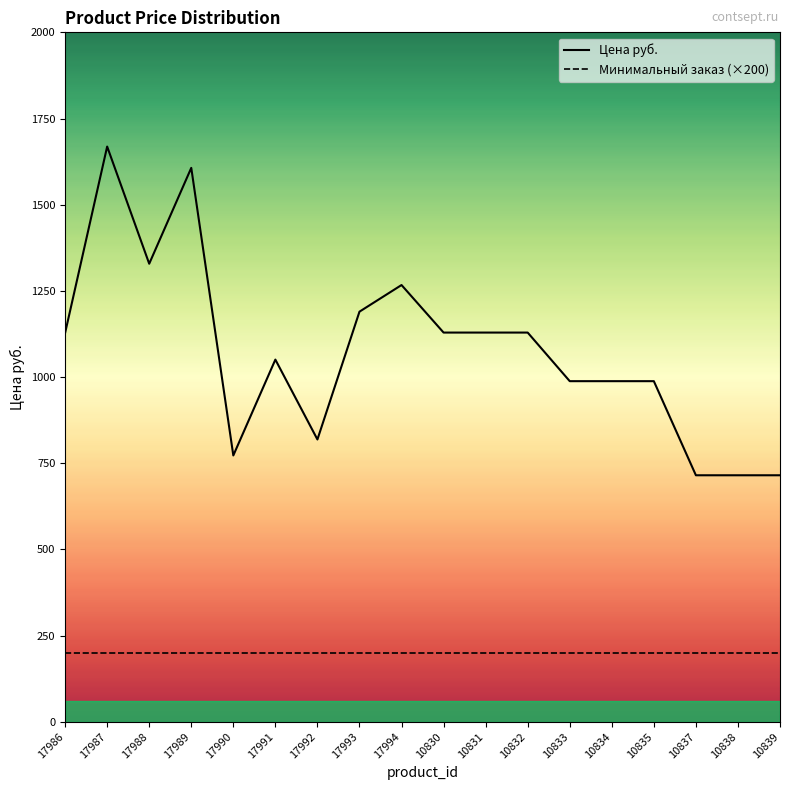

Does the chart have visible grid lines?

No